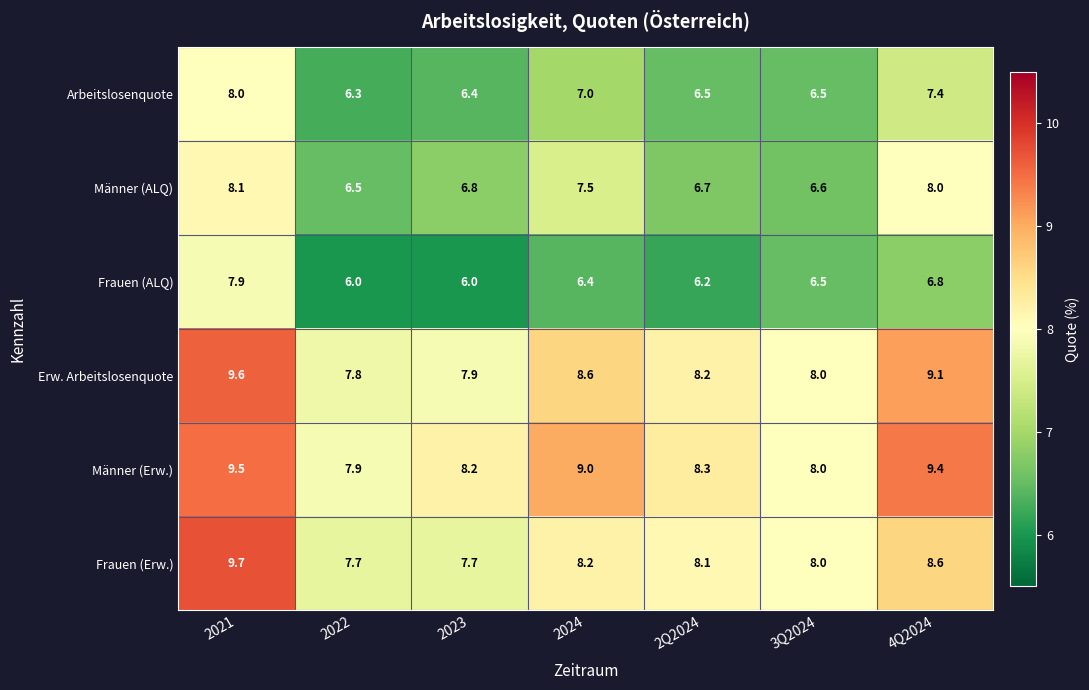

Which series has the largest total across all categories?

Männer (Erw.)